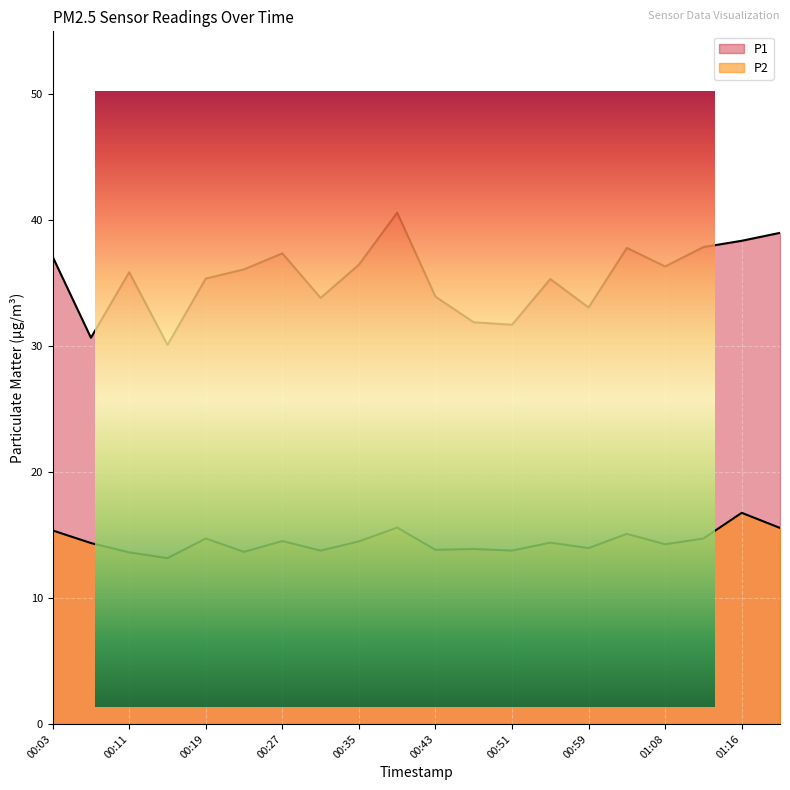

What value does the P2 series have at 00:03?

15.4